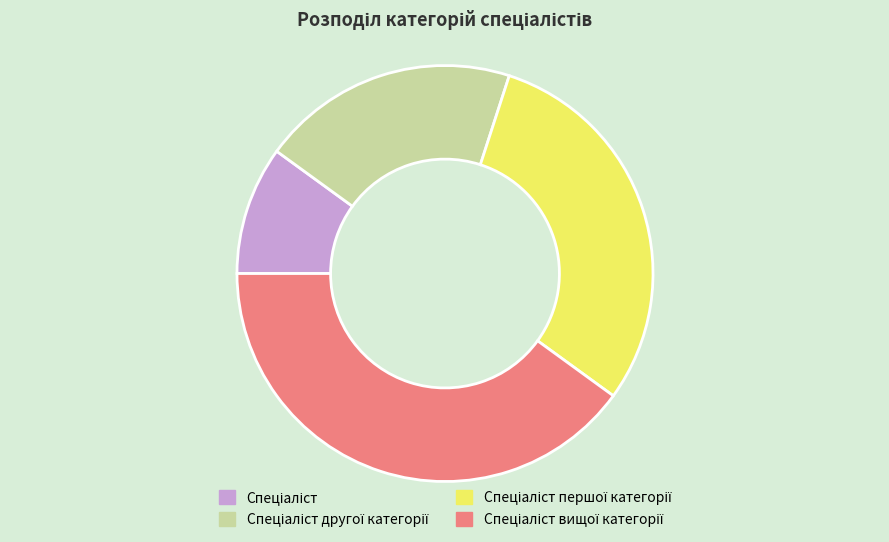

Is there a majority slice in this chart?

No